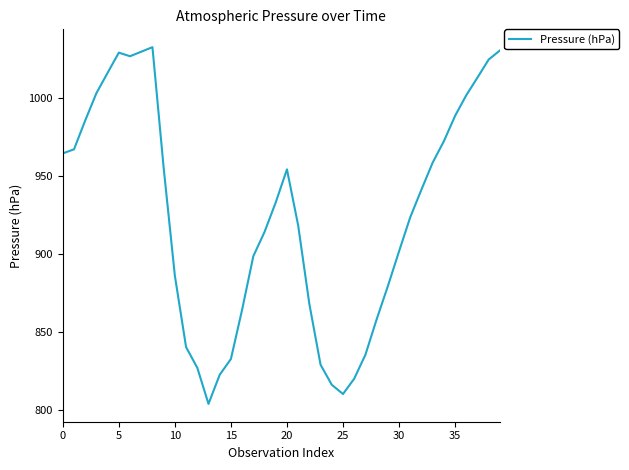

What is the greatest value displayed?

1032.2